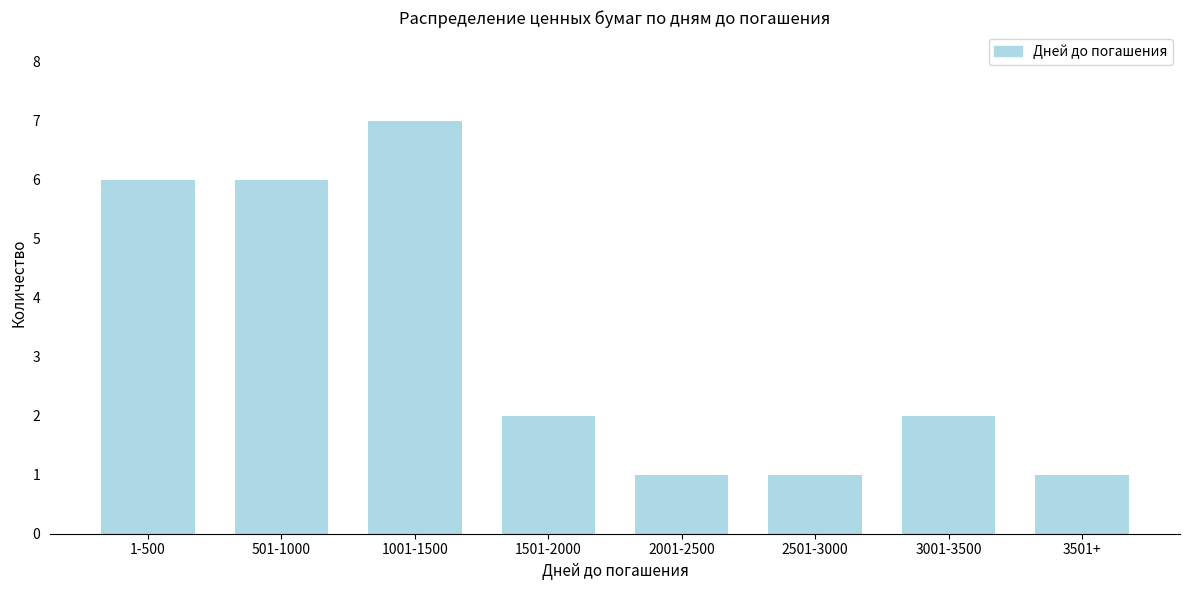

Reading left to right, list all the values displayed in this chart.

1-500=6	501-1000=6	1001-1500=7	1501-2000=2	2001-2500=1	2501-3000=1	3001-3500=2	3501+=1